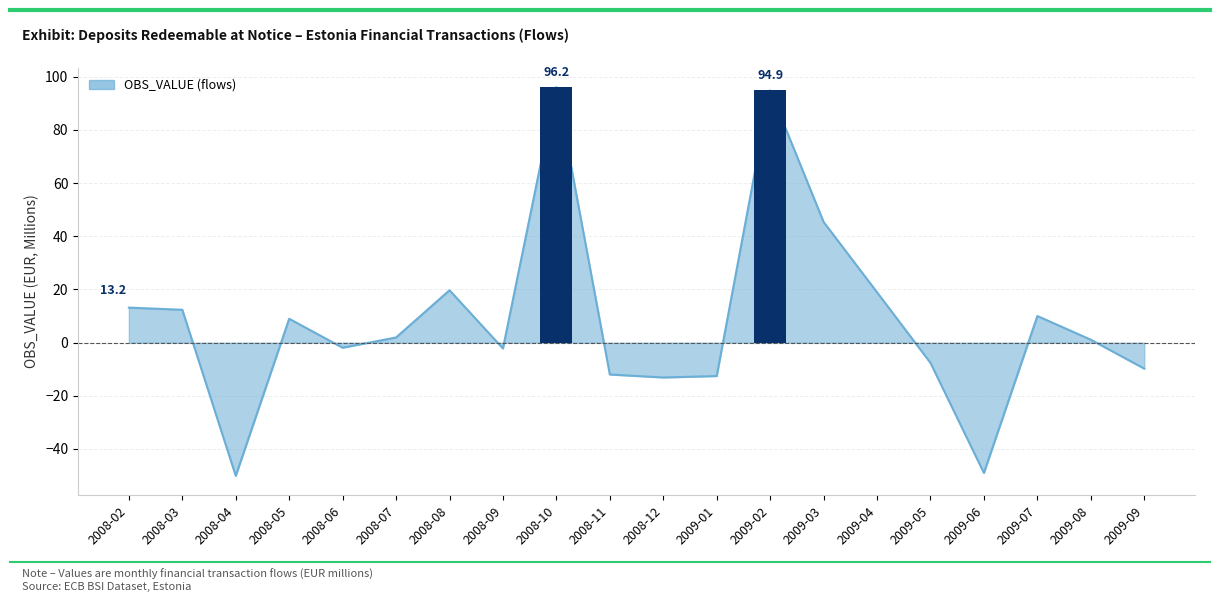

True or false: the data shows -12.6 at 2009-01.

True